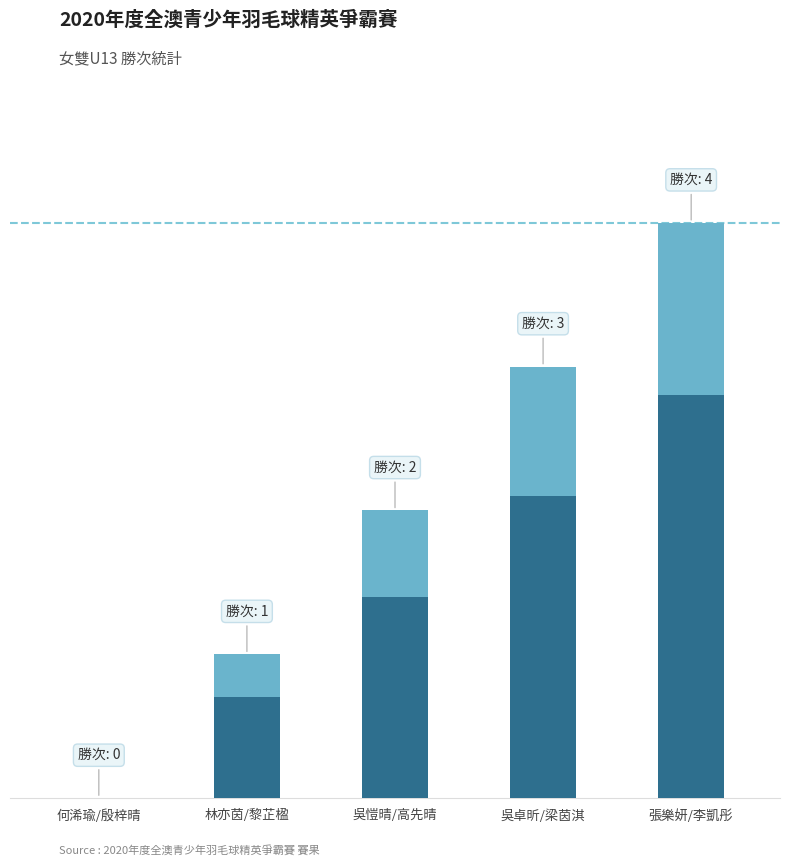

The value at 林亦茵/黎芷楹 is 0. True or false?

False